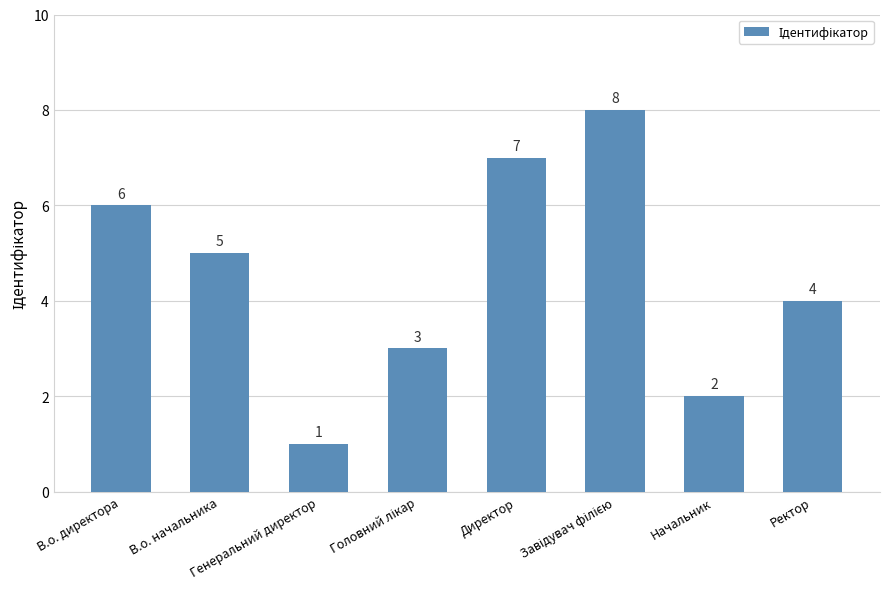

What is the value of the 7th bar from the left?

2